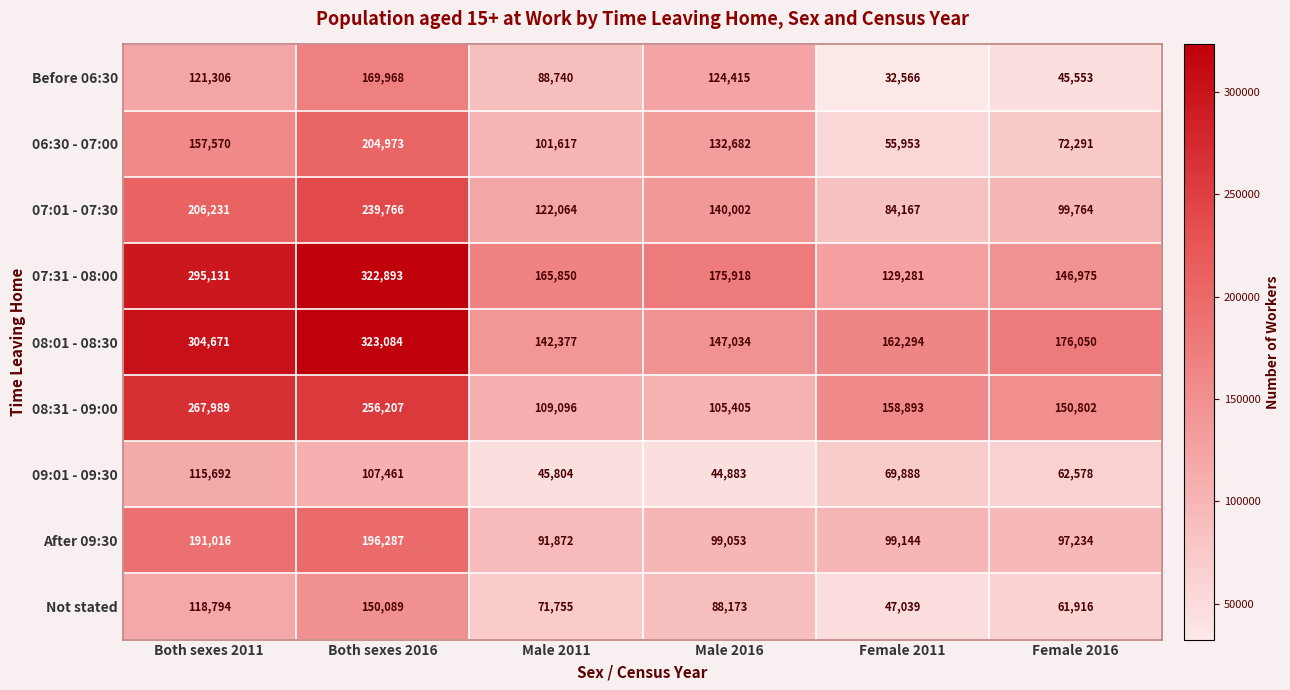

Is the value of 08:31 - 09:00 at Female 2016 greater than the value of 06:30 - 07:00 at Female 2011?

Yes